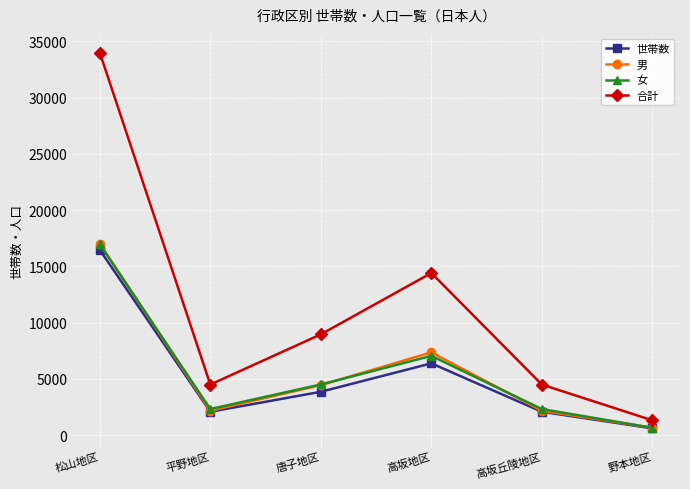

Which series has the widest spread of values?

合計